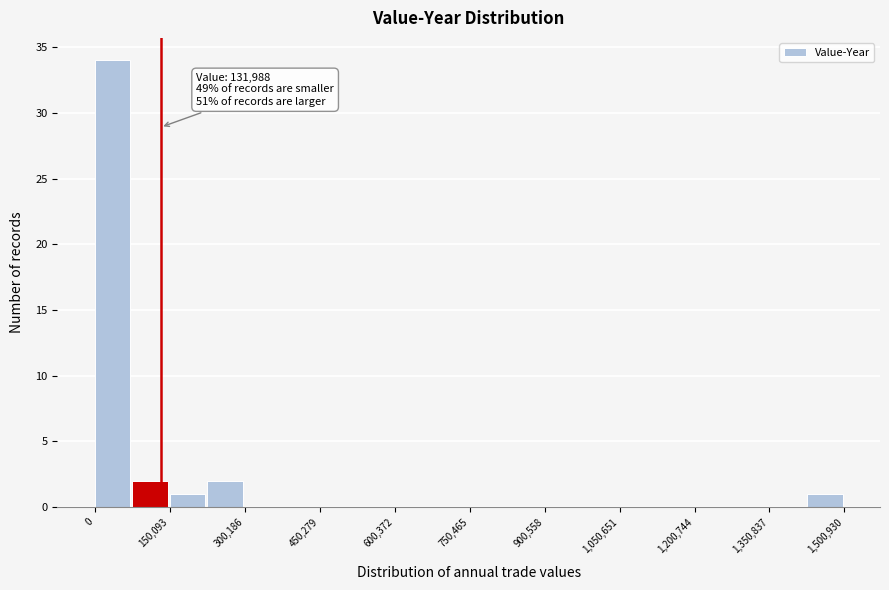

Read against the x-axis, roughly where is the centre of the tallest bar?

40000